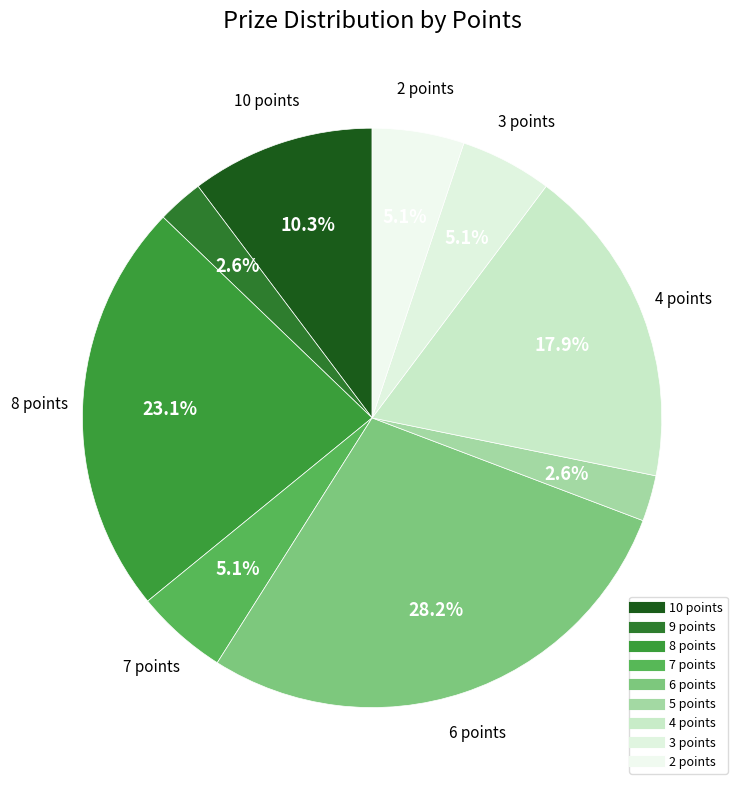

Approximately how many times larger is the value at 6 points compared to 2 points?

5.5